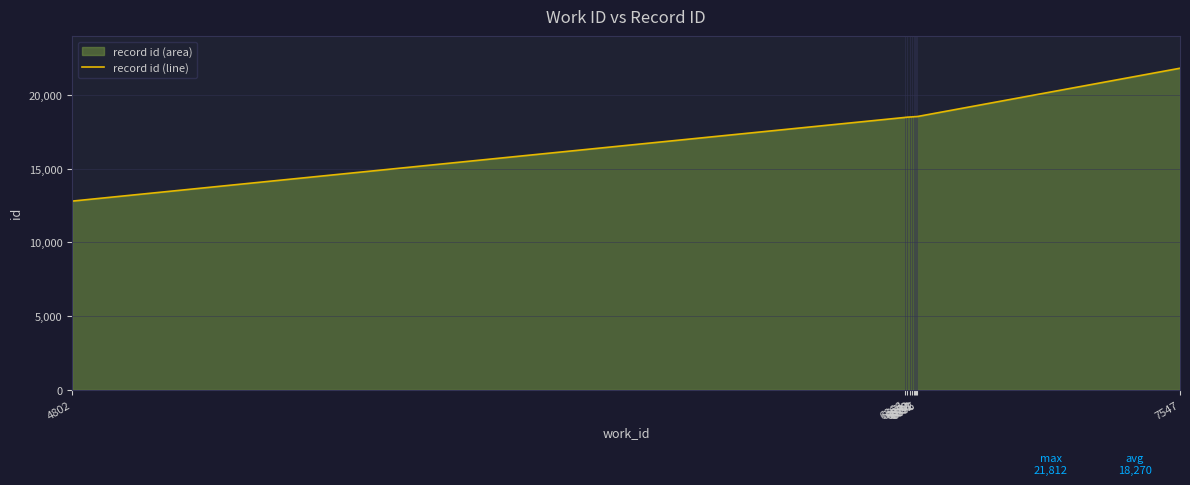

How many values are below 18524?

5